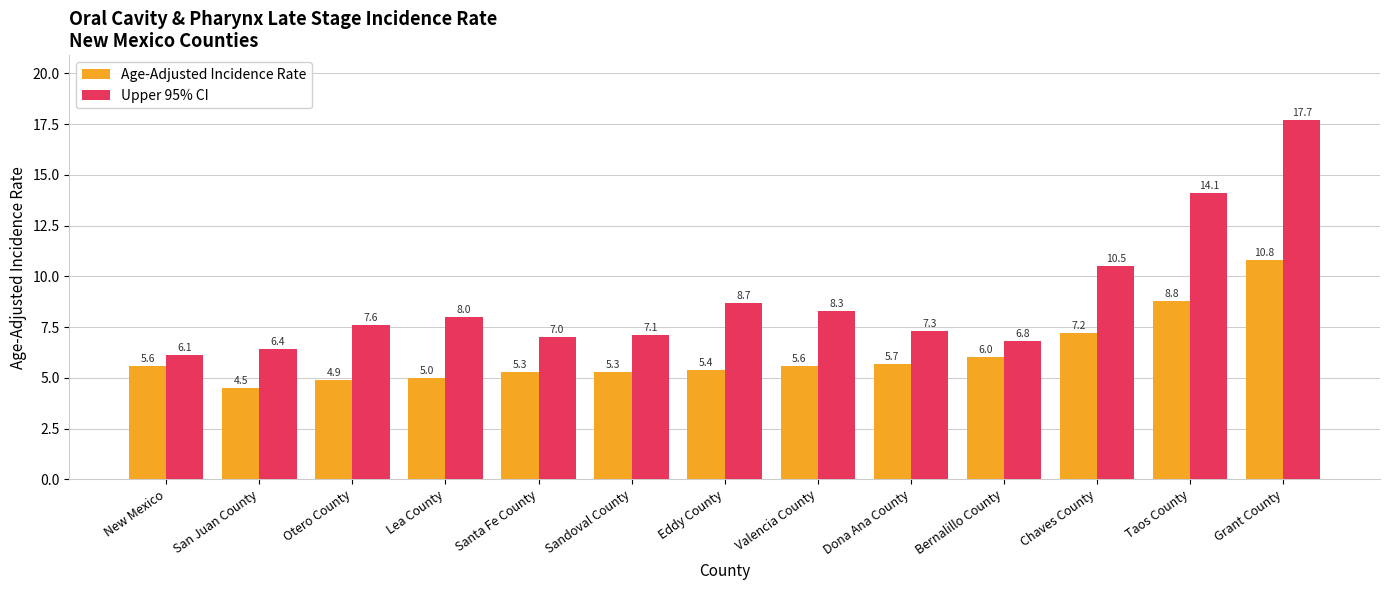

Reading right to left, list all the values displayed in this chart.

Age-Adjusted Incidence Rate: 10.8	8.8	7.2	6.0	5.7	5.6	5.4	5.3	5.3	5.0	4.9	4.5	5.6
Upper 95% CI: 17.7	14.1	10.5	6.8	7.3	8.3	8.7	7.1	7.0	8.0	7.6	6.4	6.1